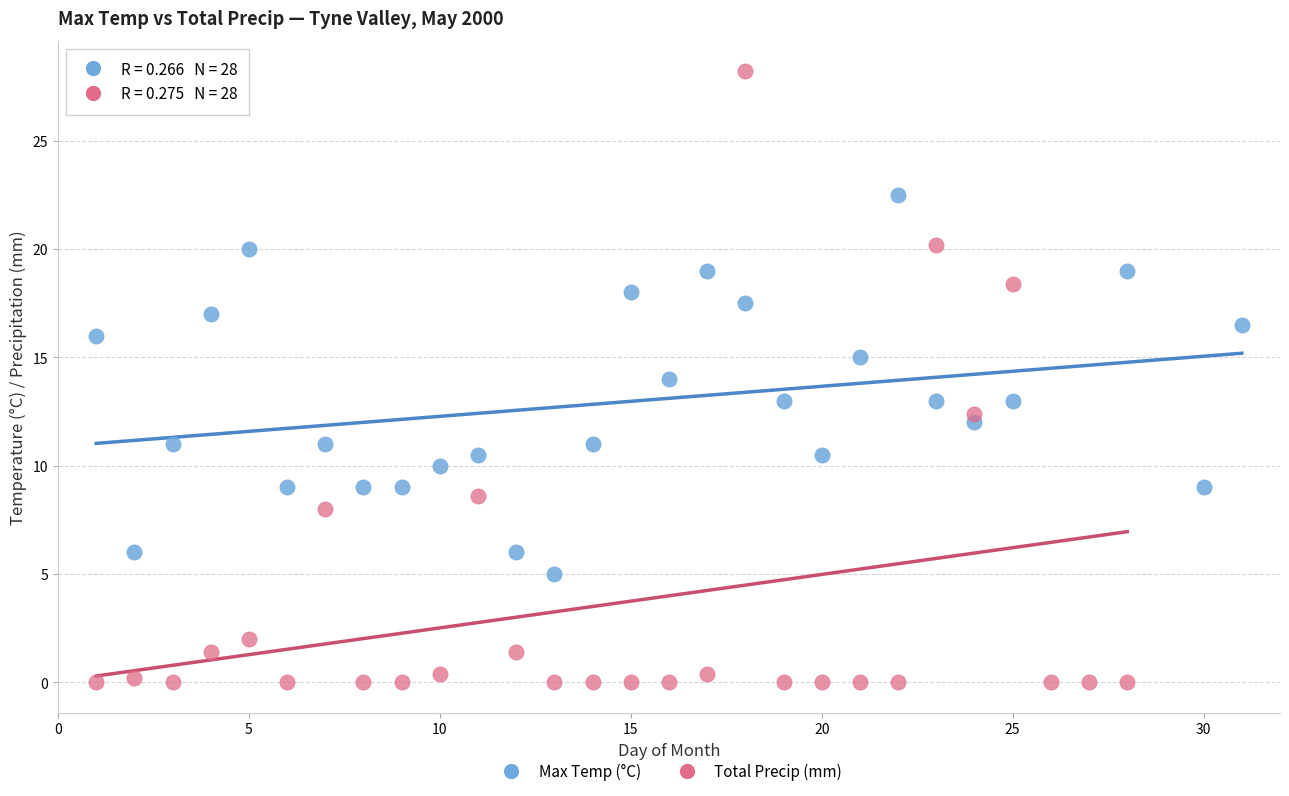

Which series has the largest Y range (max minus min)?

Total Precip (mm)